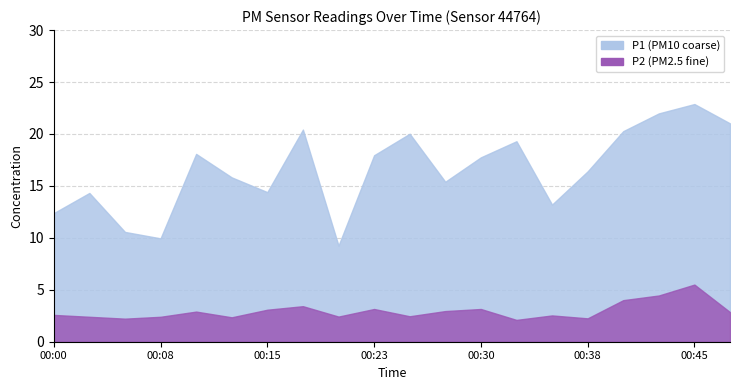

Between 00:20 and 00:33, which is larger?

00:33